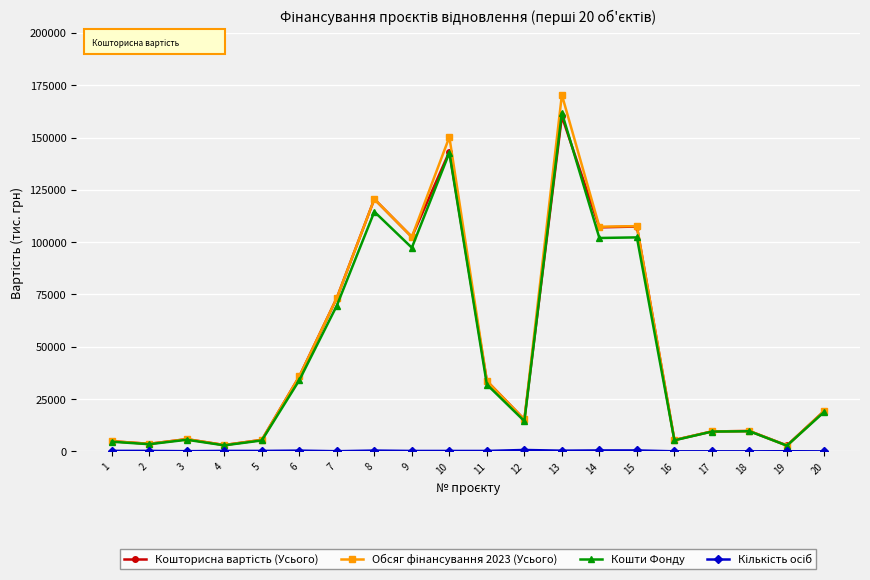

The value of Кошти Фонду at 16 is 5336.9. True or false?

True